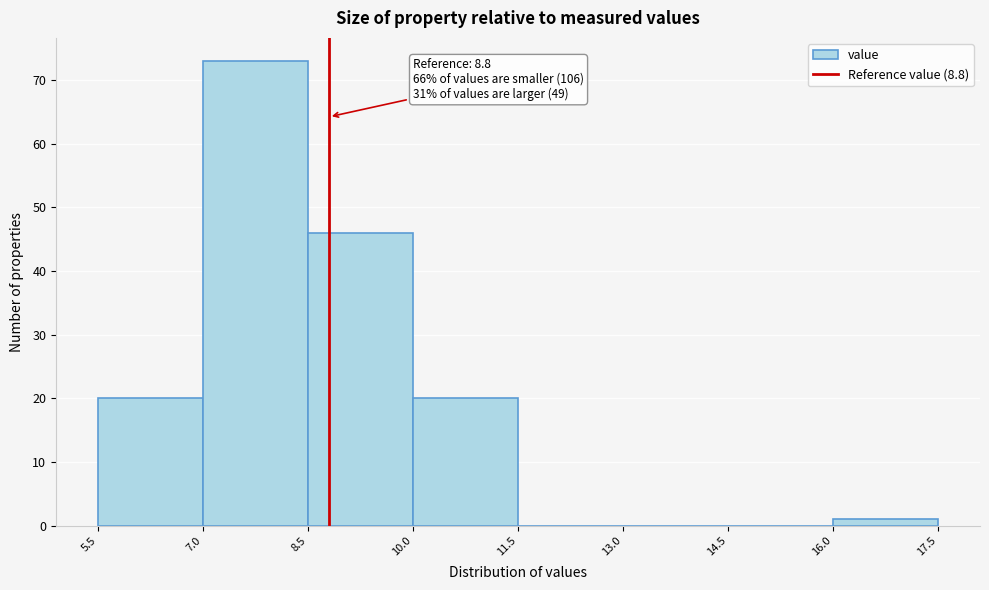

Which range on the x-axis has the tallest bar?

7.0 to 8.5